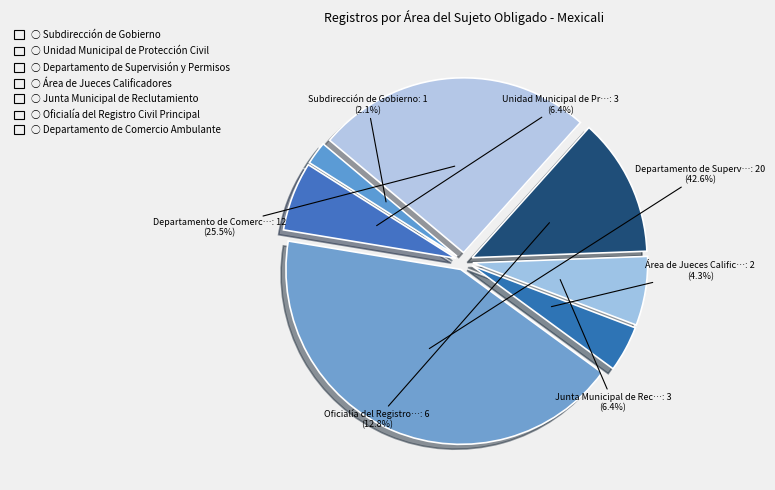

To the nearest percent, what is the difference between the largest and smallest slice percentages?

40%